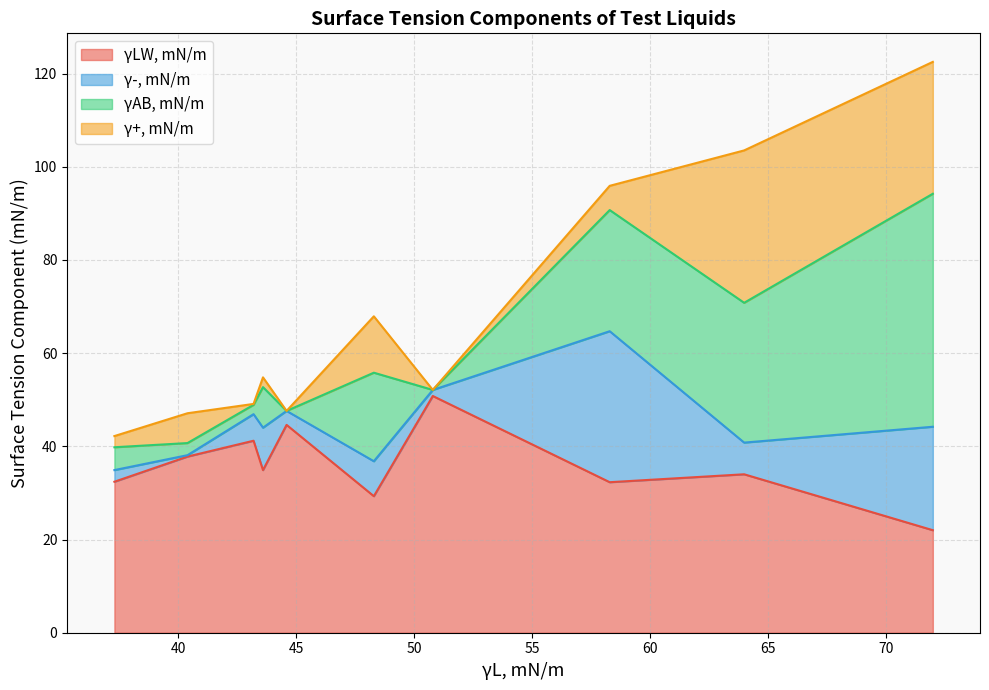

Is the value of γ+, mN/m at Phenol (water solution) greater than the value of γ-, mN/m at a-bromonaphthalene?

Yes